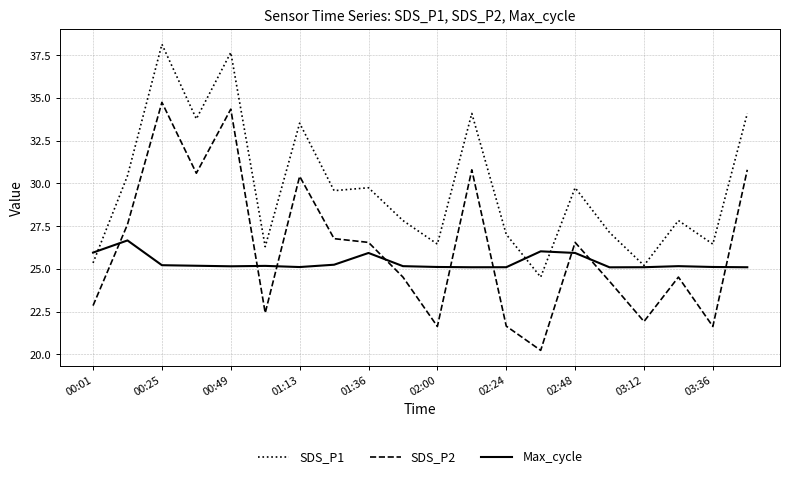

List the series in order of their overall mean, lowest first.

Max_cycle, SDS_P2, SDS_P1